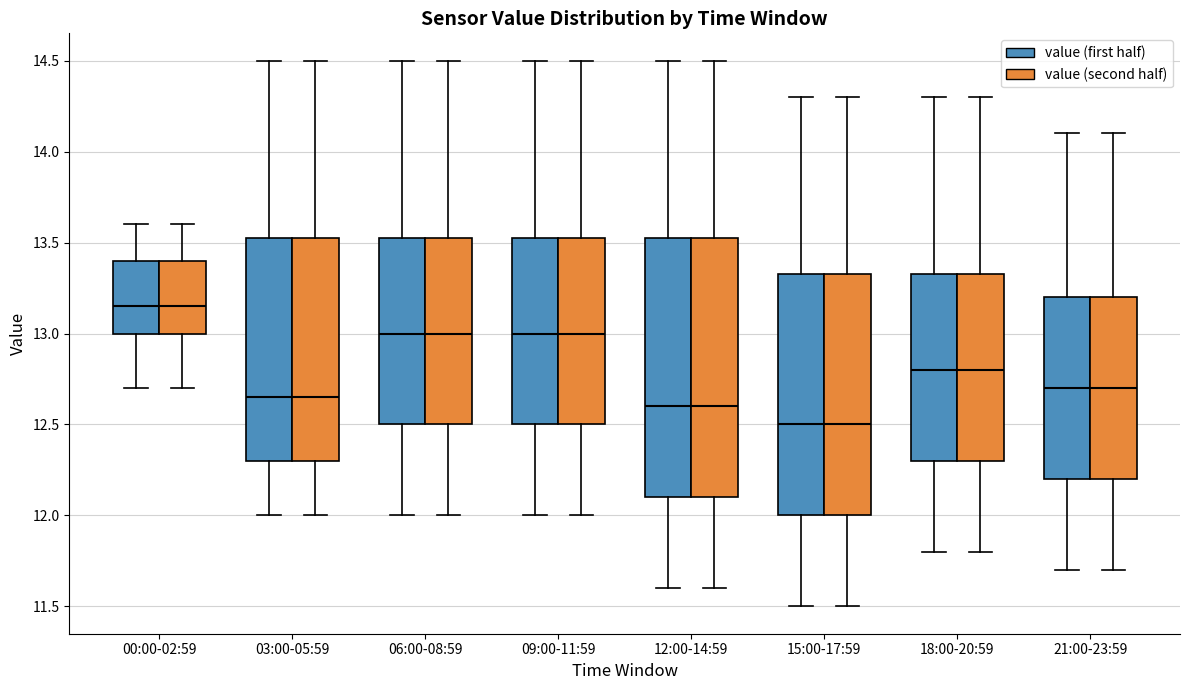

Reading left to right, read every box against the y-axis: the position of its median line, the range the box covers, and the ends of its whiskers. The values are not printed on the chart, so give them approximately, as read against the axis.

00:00-02:59 (value (first half)): median 13.15, box 13.00 to 13.40, whiskers 12.70 to 13.60
00:00-02:59 (value (second half)): median 13.15, box 13.00 to 13.40, whiskers 12.70 to 13.60
03:00-05:59 (value (first half)): median 12.65, box 12.30 to 13.55, whiskers 12.00 to 14.50
03:00-05:59 (value (second half)): median 12.65, box 12.30 to 13.55, whiskers 12.00 to 14.50
06:00-08:59 (value (first half)): median 13.00, box 12.50 to 13.55, whiskers 12.00 to 14.50
06:00-08:59 (value (second half)): median 13.00, box 12.50 to 13.55, whiskers 12.00 to 14.50
09:00-11:59 (value (first half)): median 13.00, box 12.50 to 13.55, whiskers 12.00 to 14.50
09:00-11:59 (value (second half)): median 13.00, box 12.50 to 13.55, whiskers 12.00 to 14.50
12:00-14:59 (value (first half)): median 12.60, box 12.10 to 13.55, whiskers 11.60 to 14.50
12:00-14:59 (value (second half)): median 12.60, box 12.10 to 13.55, whiskers 11.60 to 14.50
15:00-17:59 (value (first half)): median 12.50, box 12.00 to 13.35, whiskers 11.50 to 14.30
15:00-17:59 (value (second half)): median 12.50, box 12.00 to 13.35, whiskers 11.50 to 14.30
18:00-20:59 (value (first half)): median 12.80, box 12.30 to 13.35, whiskers 11.80 to 14.30
18:00-20:59 (value (second half)): median 12.80, box 12.30 to 13.35, whiskers 11.80 to 14.30
21:00-23:59 (value (first half)): median 12.70, box 12.20 to 13.20, whiskers 11.70 to 14.10
21:00-23:59 (value (second half)): median 12.70, box 12.20 to 13.20, whiskers 11.70 to 14.10